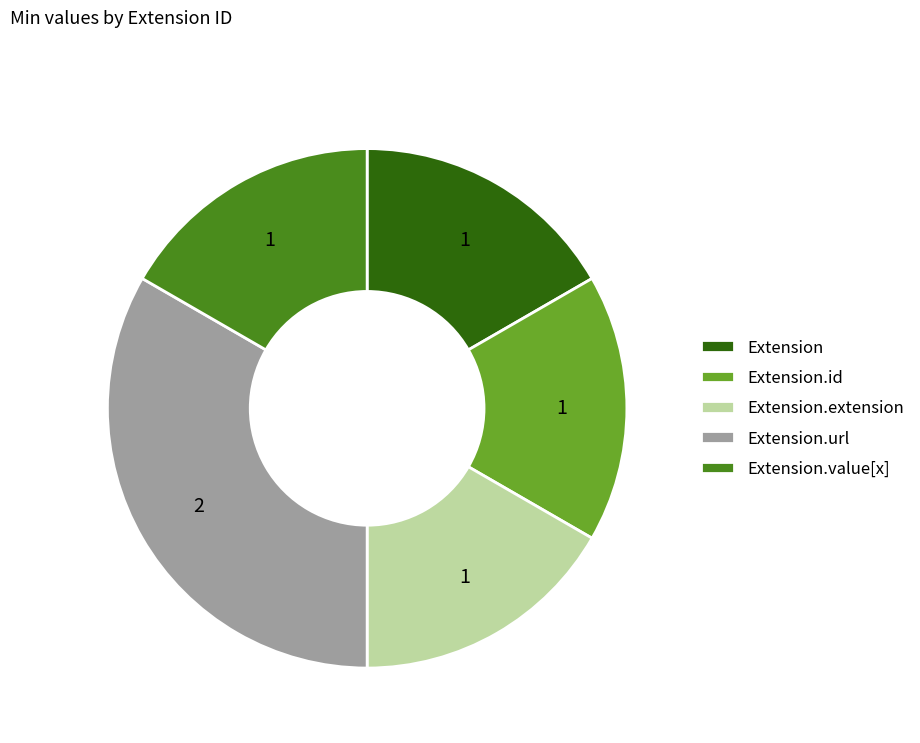

Which slice is the largest?

Extension.url